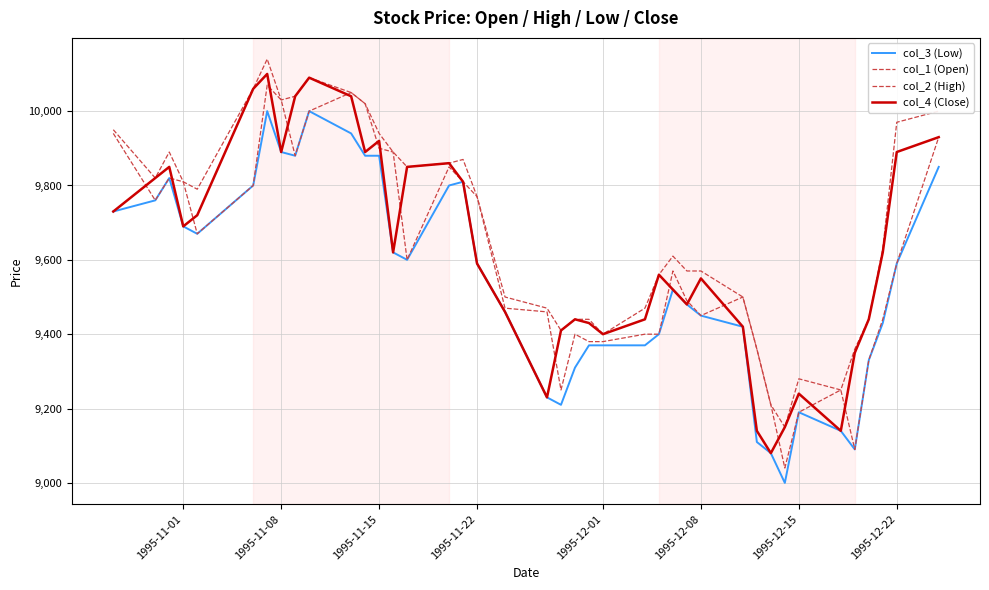

What is the smallest value displayed?

9000